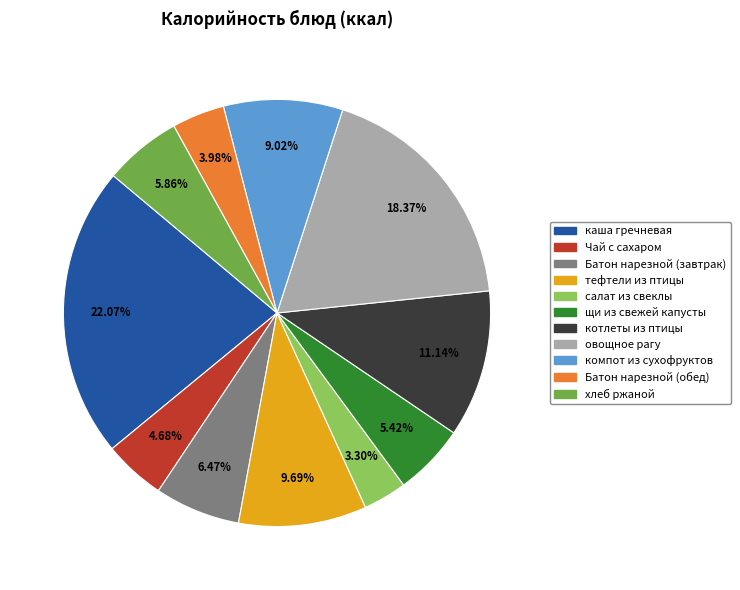

Does салат из свеклы account for over 50% of the chart?

No